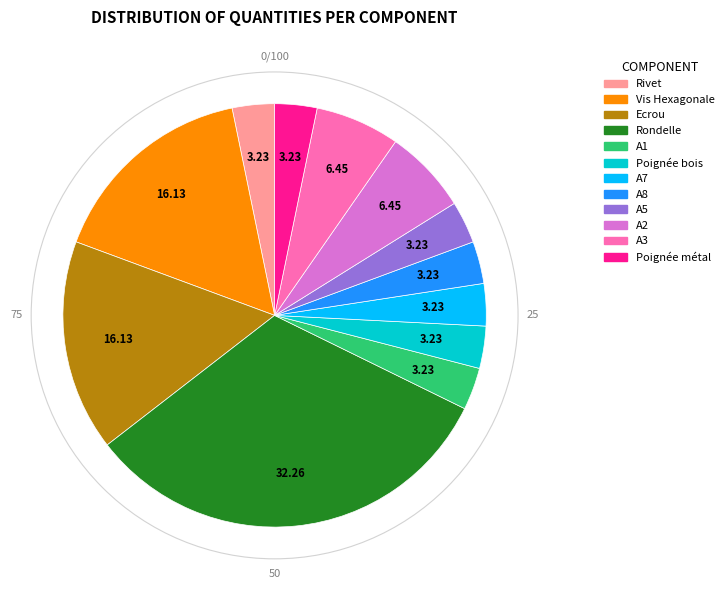

Is there a majority slice in this chart?

No